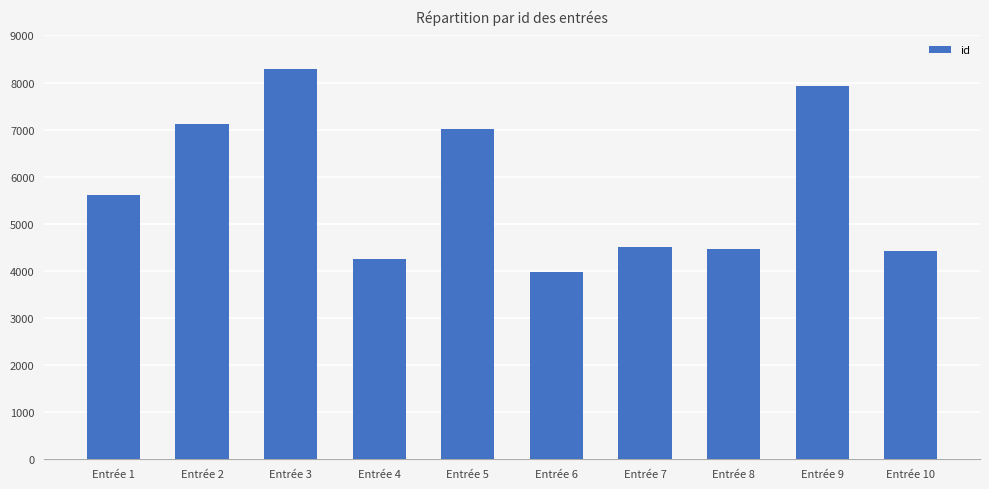

Does the chart contain stacked bars?

No